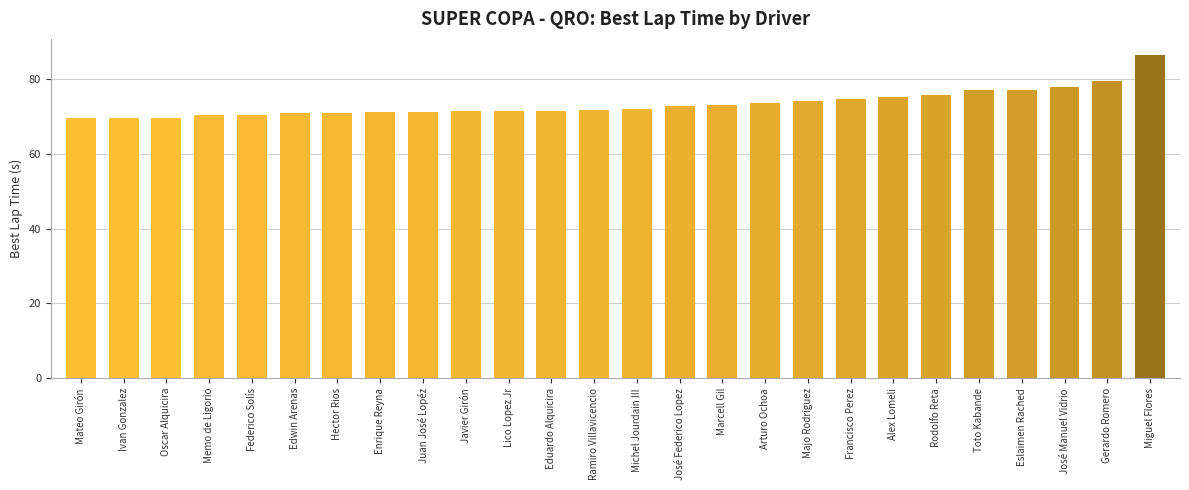

The value at Eduardo Alquicira is 118.3. True or false?

False